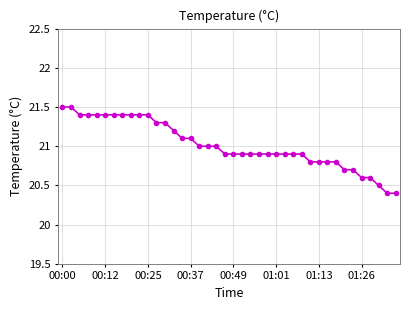

Count the number of data series in this chart.

1